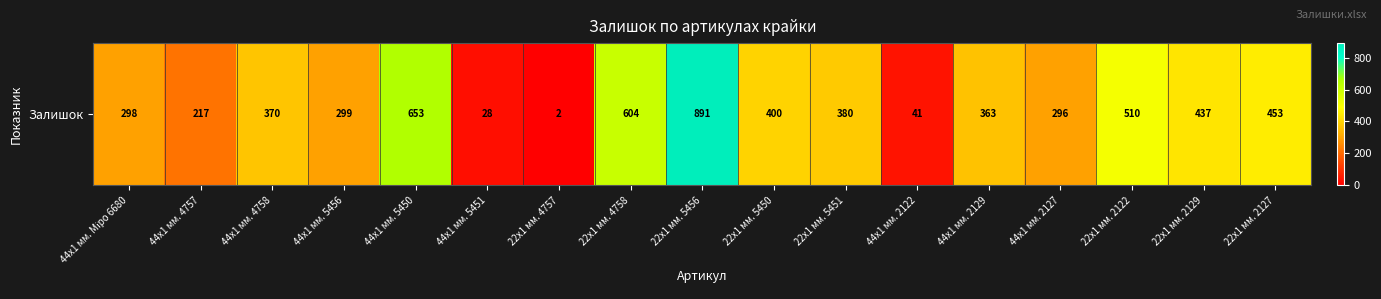

What is the change in value from 44x1 мм. 2122 to 44x1 мм. 2127?

+255